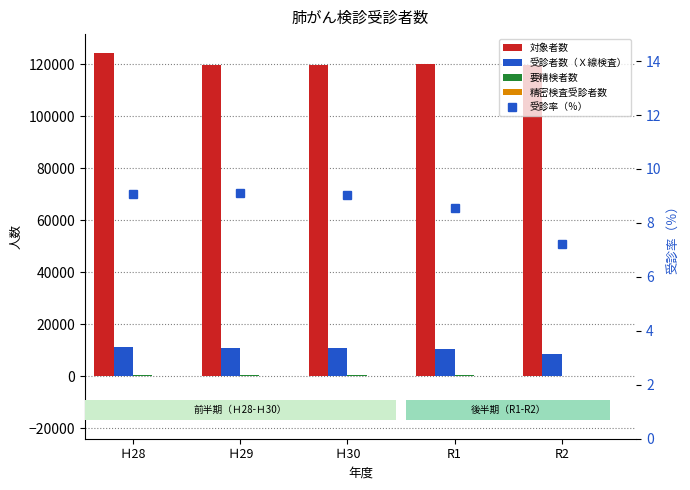

Rank the series by their maximum value, from highest to lowest.

対象者数, 受診者数（Ｘ線検査）, 要精検者数, 精密検査受診者数, 受診率（％）